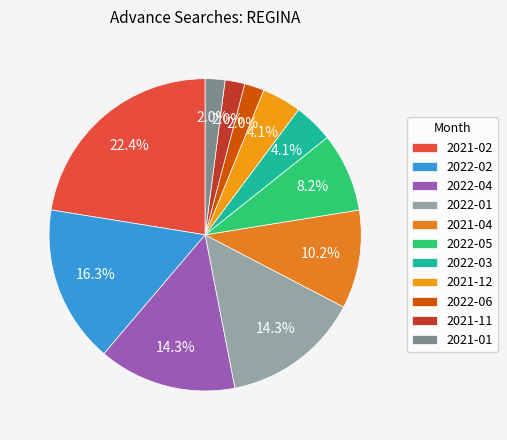

How many segments does this pie chart have?

11